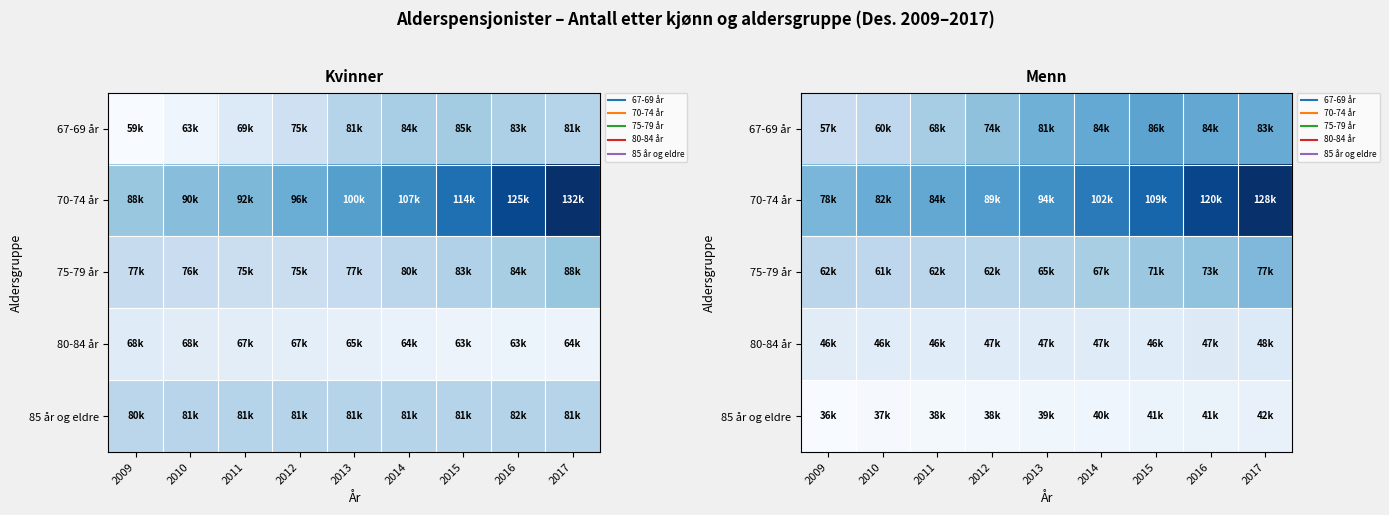

At 2010, list the series in order from smallest to largest.

85 år og eldre, 80-84 år, 67-69 år, 75-79 år, 70-74 år